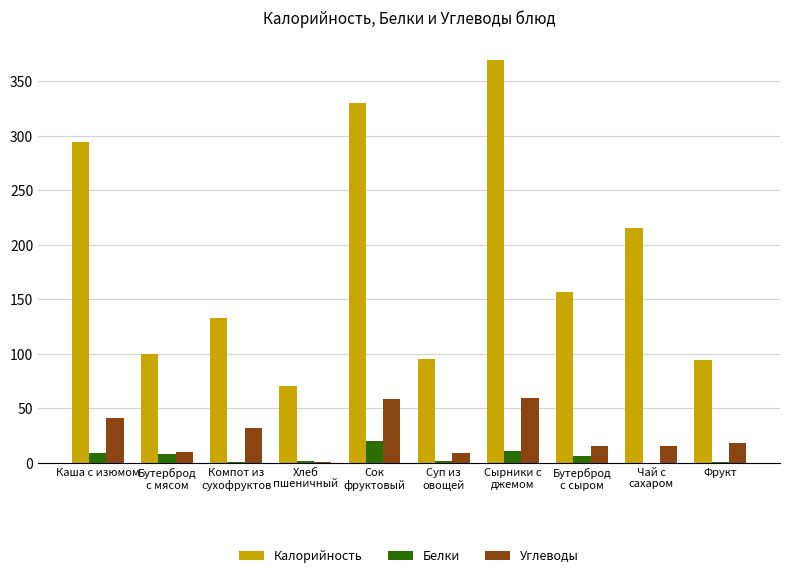

What is the sum of all Калорийность values?

1857.3